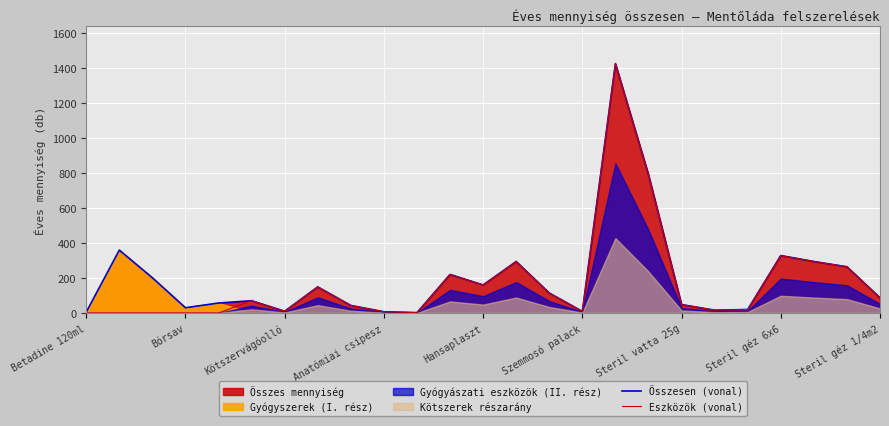

How many lines are shown in the chart?

2